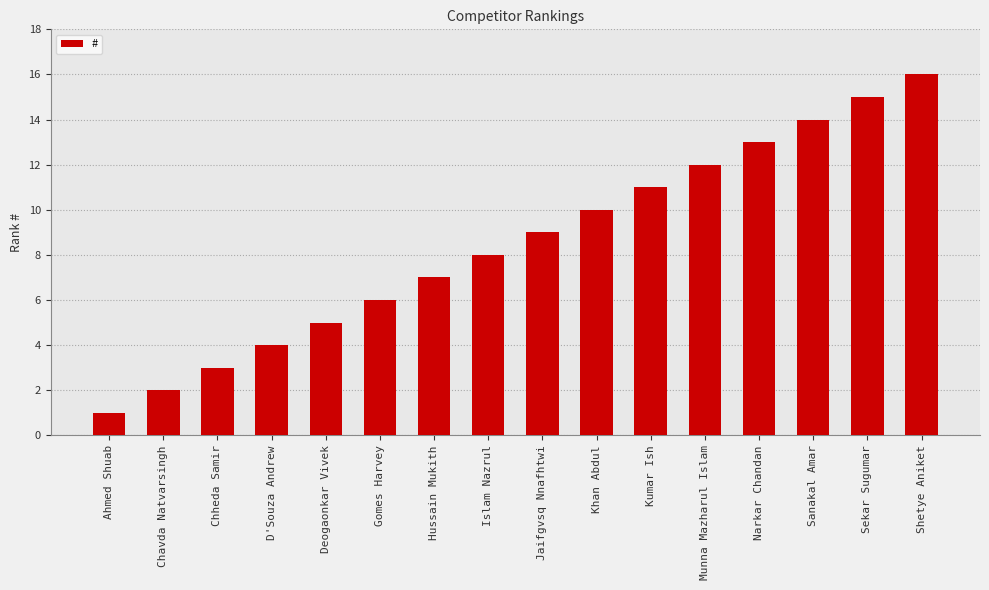

What is the difference between the values at Khan Abdul and Shetye Aniket?

6